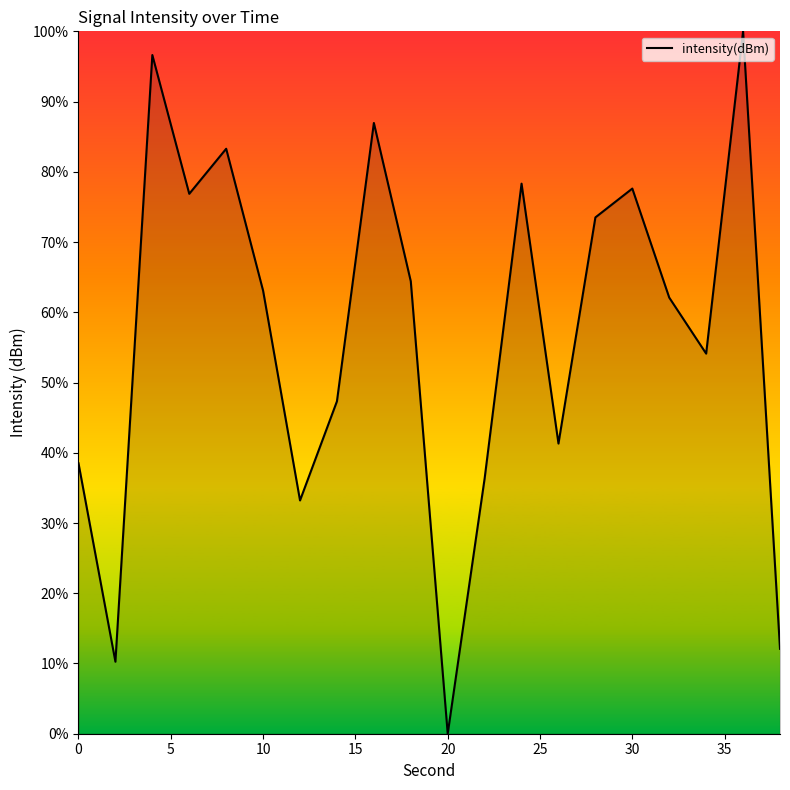

Reading left to right, extract all data points from this chart.

38.5	10.3	96.6	76.9	83.3	63.1	33.2	47.3	87.0	64.4	0.0	36.3	78.3	41.3	73.5	77.6	62.1	54.1	100.0	12.1